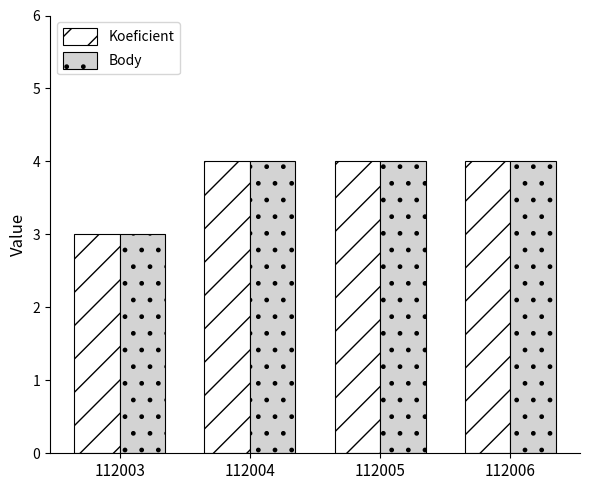

What is the value of the Body bar at the 1st from the left?

3